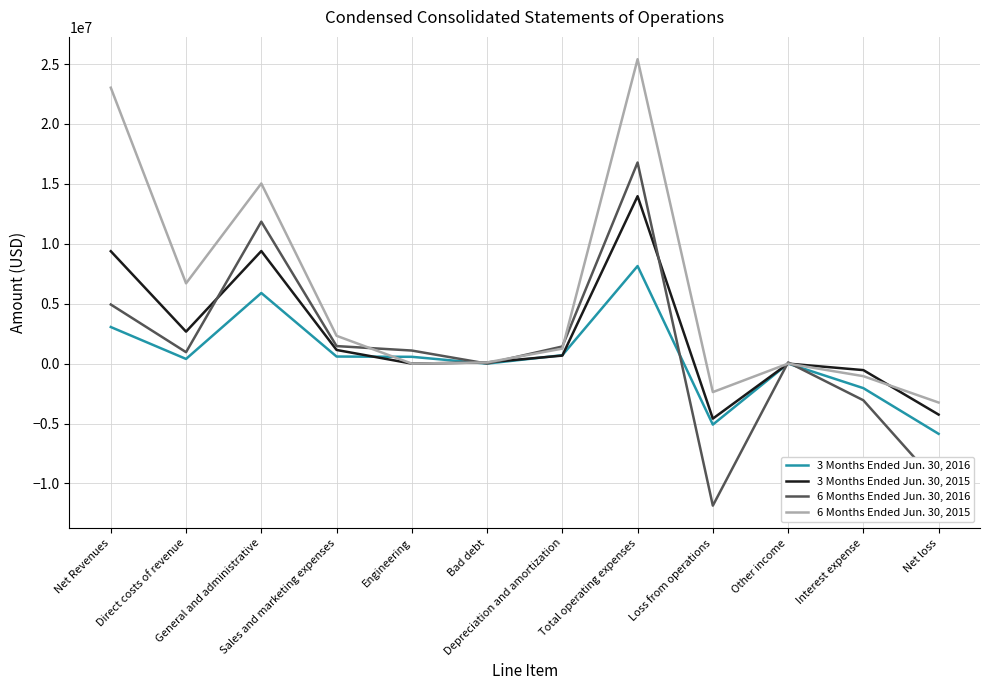

What are all the series names shown in the legend?

3 Months Ended Jun. 30, 2016, 3 Months Ended Jun. 30, 2015, 6 Months Ended Jun. 30, 2016, 6 Months Ended Jun. 30, 2015